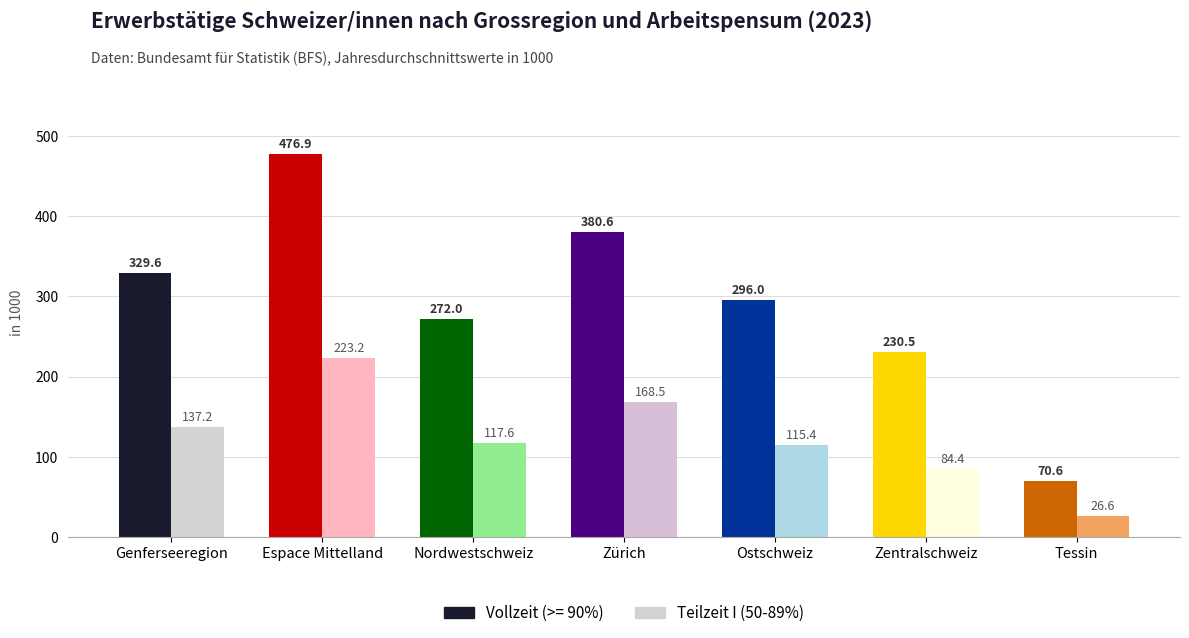

What value does the Teilzeit I (50-89%) series have at Zentralschweiz?

84.4